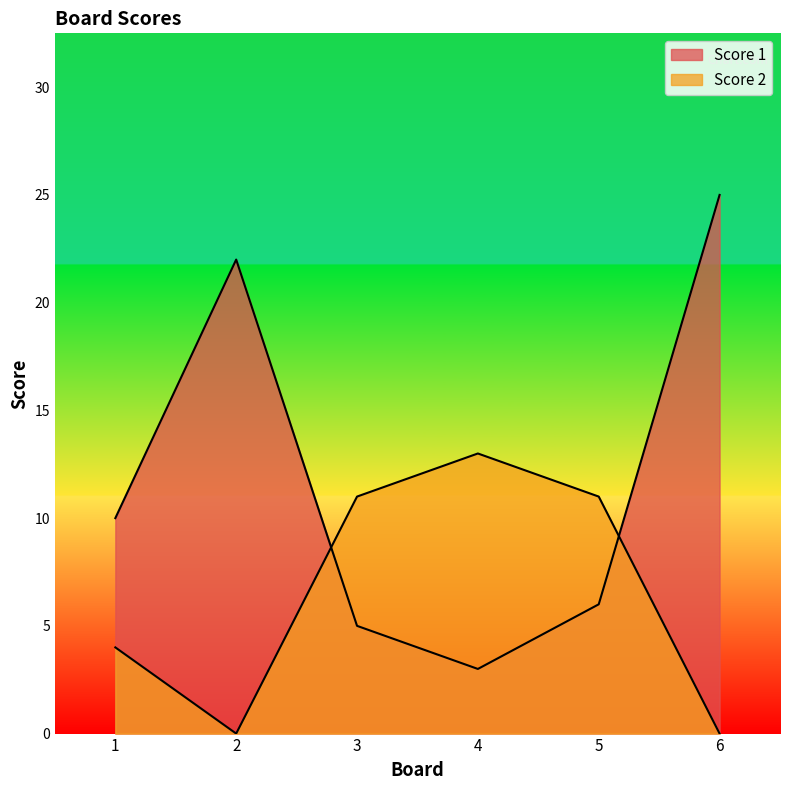

Reading left to right, what are all the values shown in this chart?

Score 1: 10	22	5	3	6	25
Score 2: 4	0	11	13	11	0